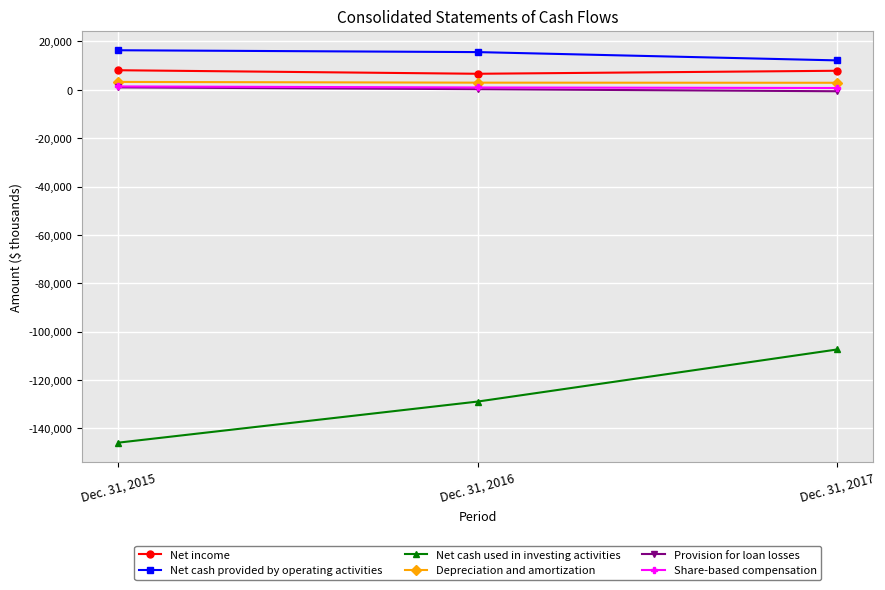

At which label is Net cash used in investing activities closest to -126619?

Dec. 31, 2016